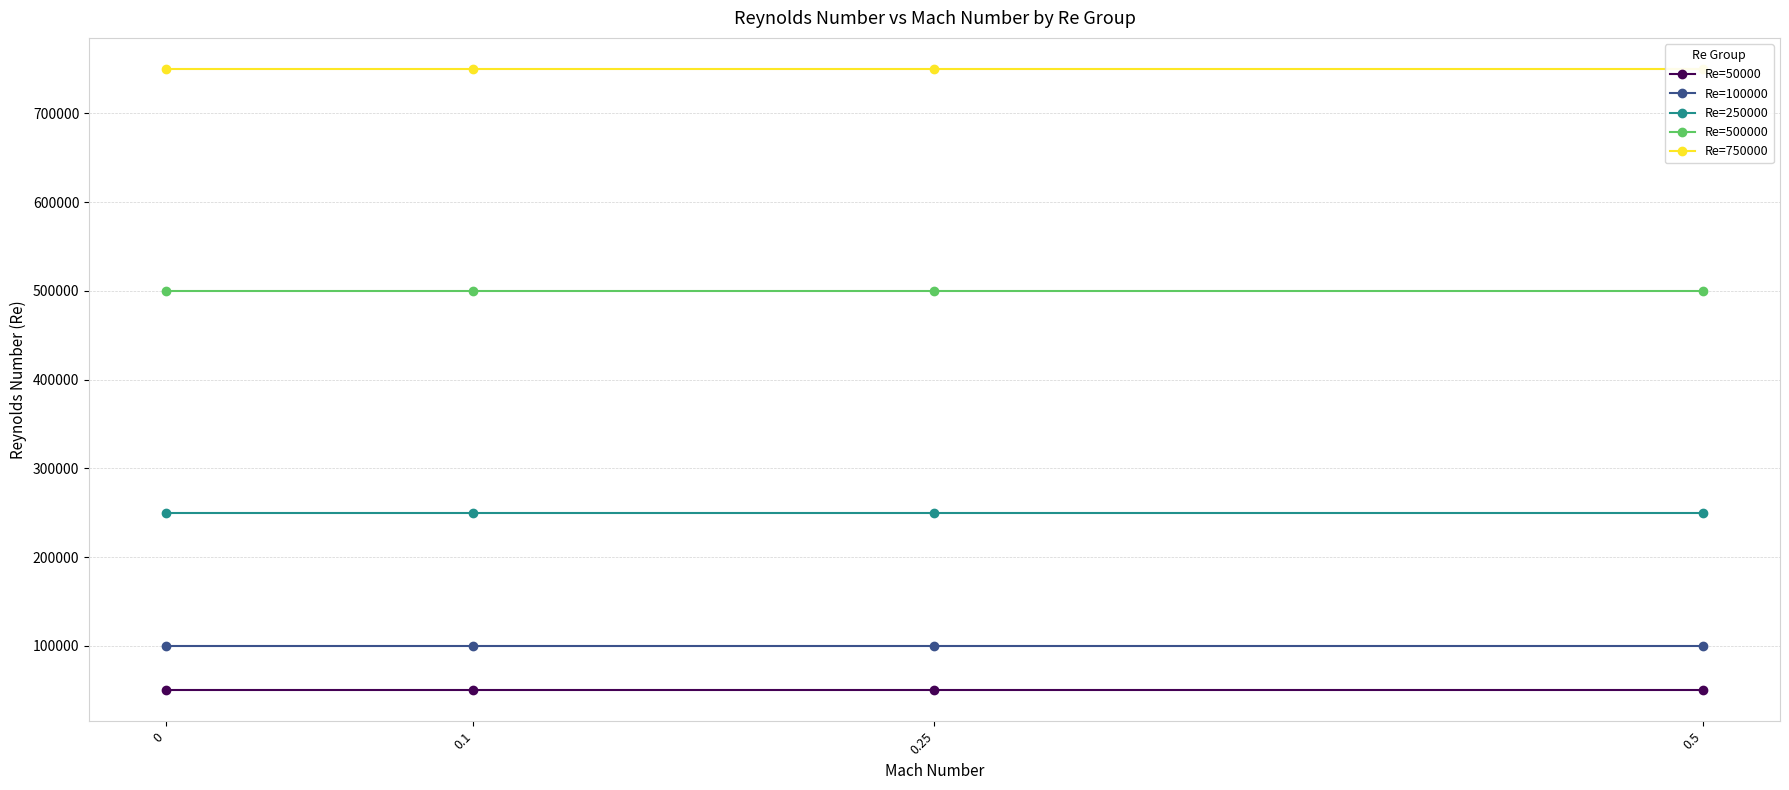

Rank the categories by Re=250000 value from highest to lowest.

0, 0.1, 0.25, 0.5